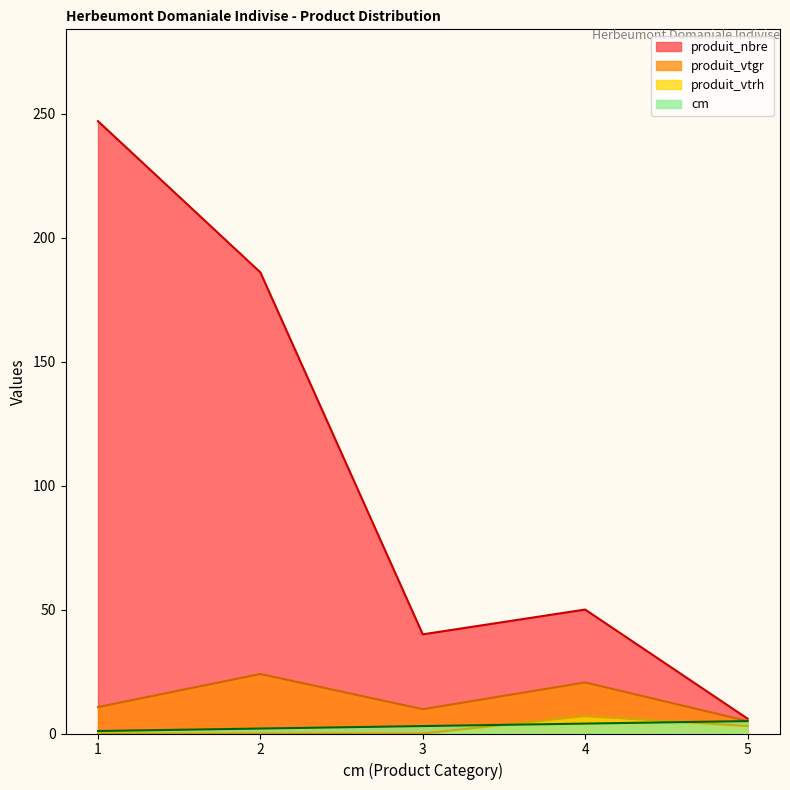

How many lines are shown in the chart?

4